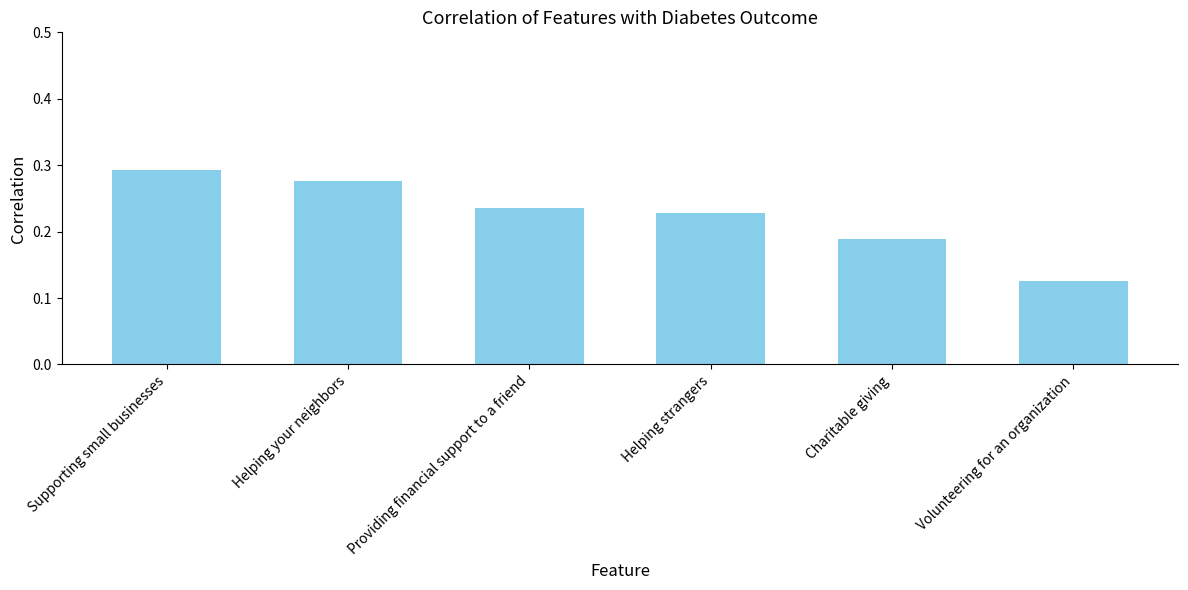

Between Providing financial support to a friend and Supporting small businesses, which is larger?

Supporting small businesses